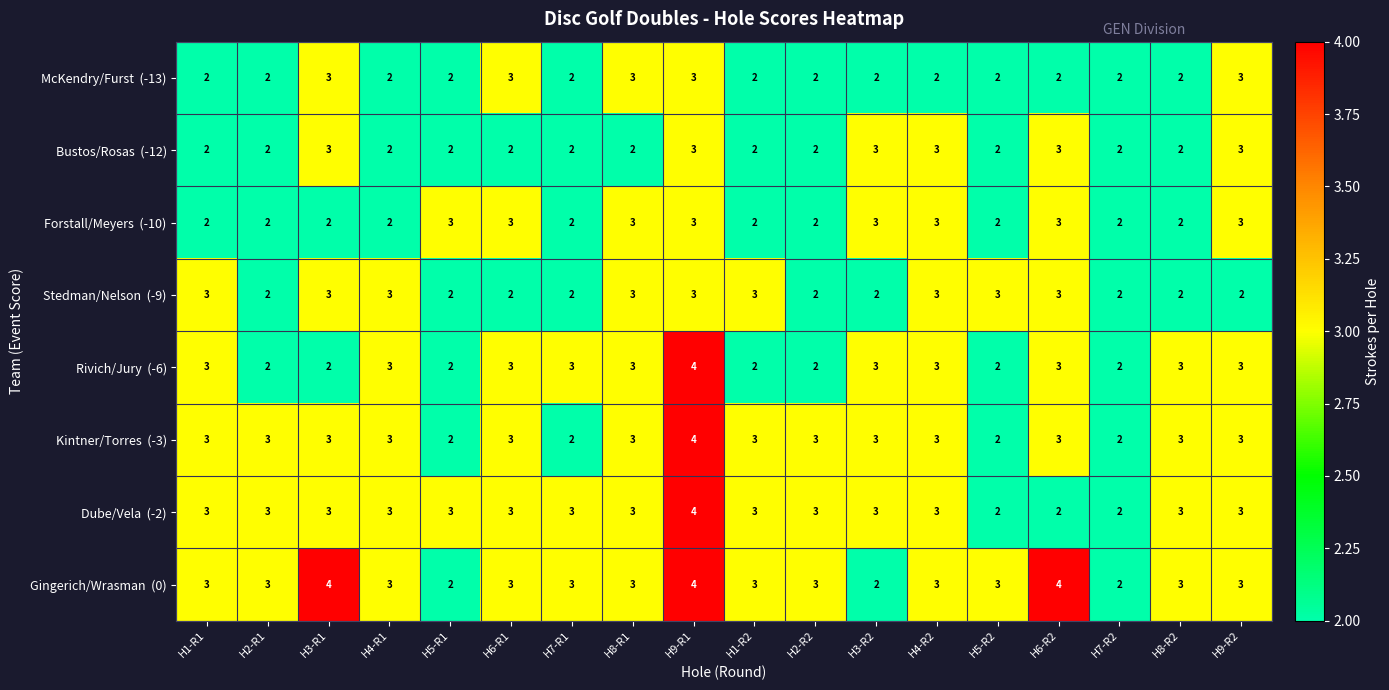

What is the maximum value shown in the chart?

4